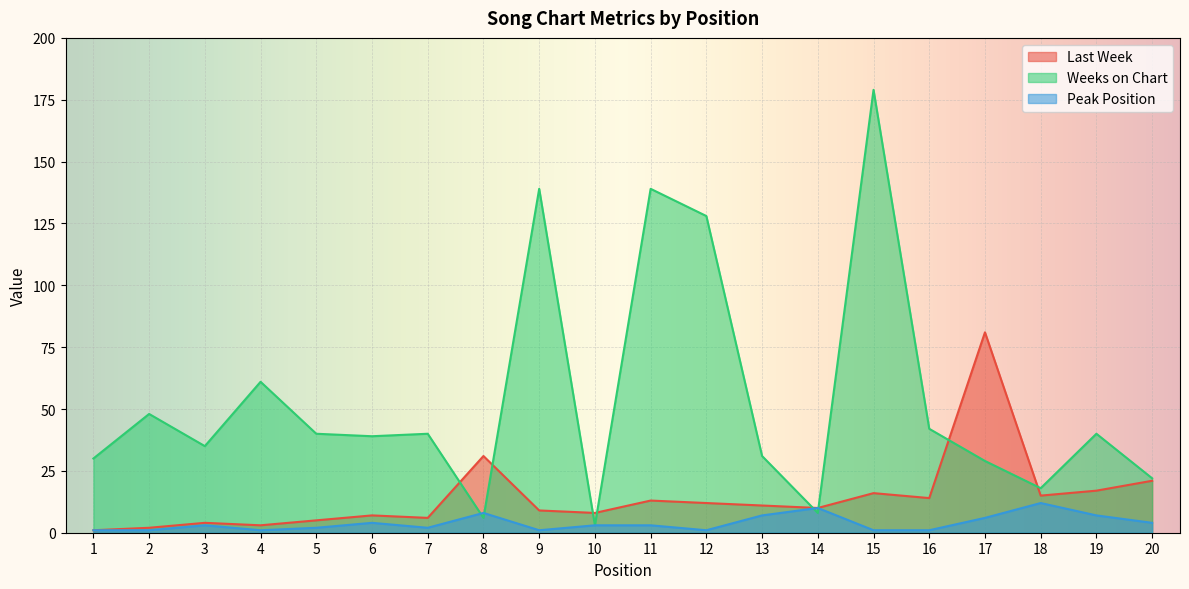

Which series has the largest range (max minus min)?

Weeks on Chart